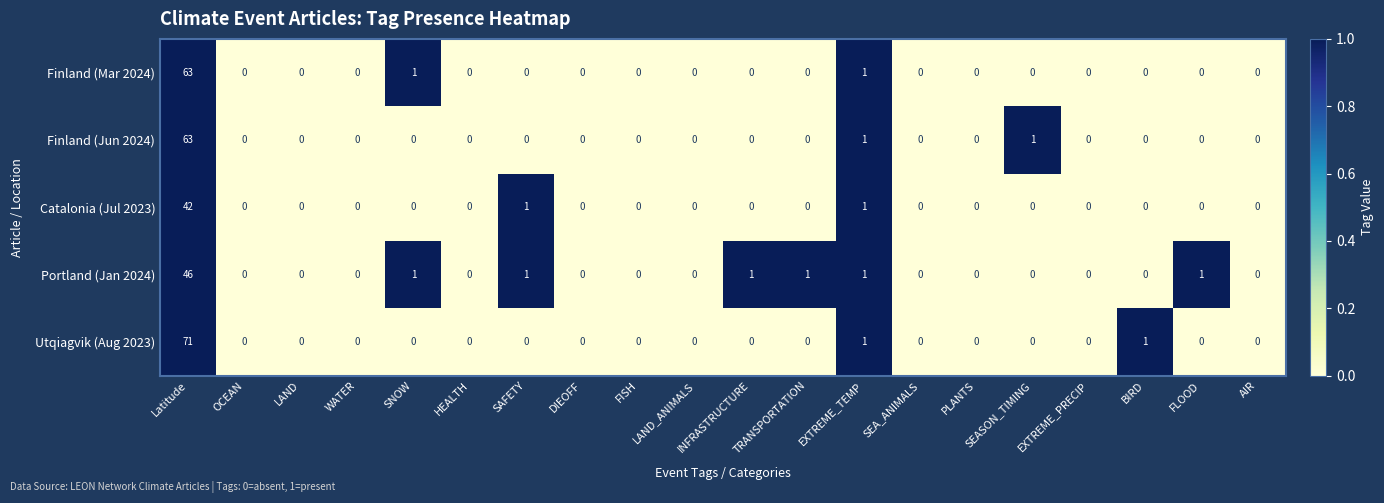

At which category is the sum across all series the highest?

Latitude